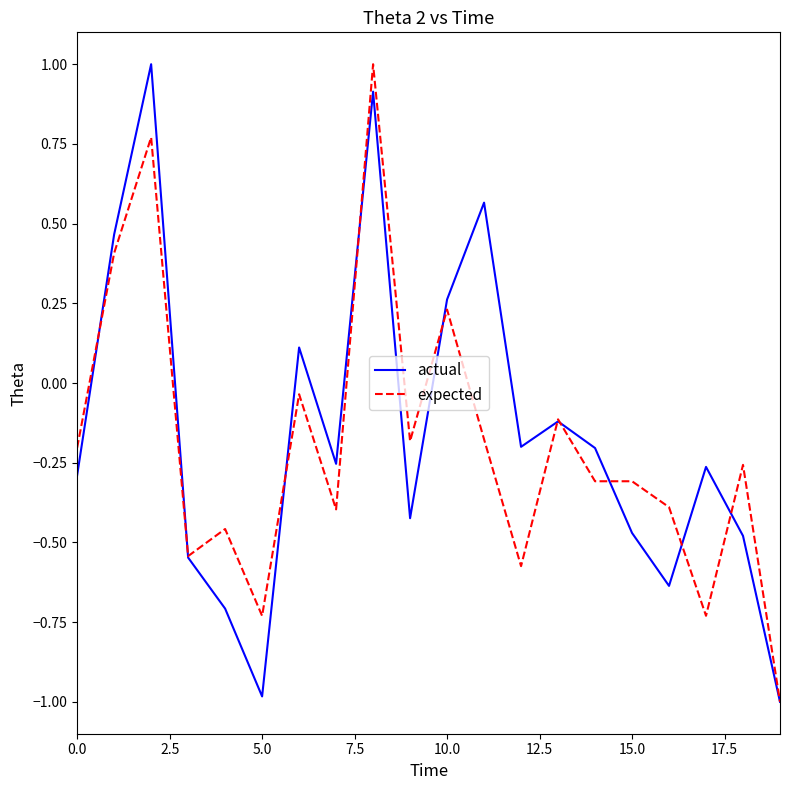

What is the maximum value for actual?

1.0